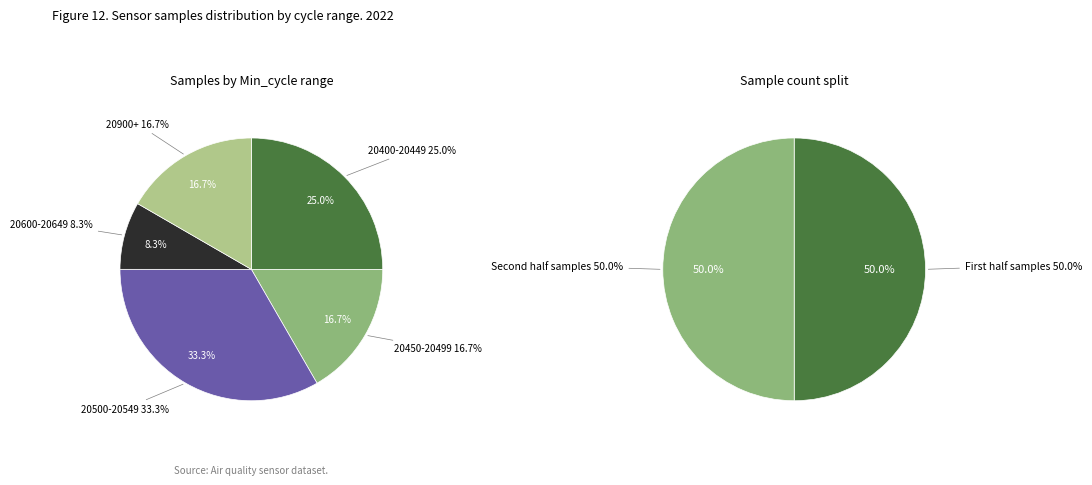

Does 28/20417 represent more than half of the total?

No